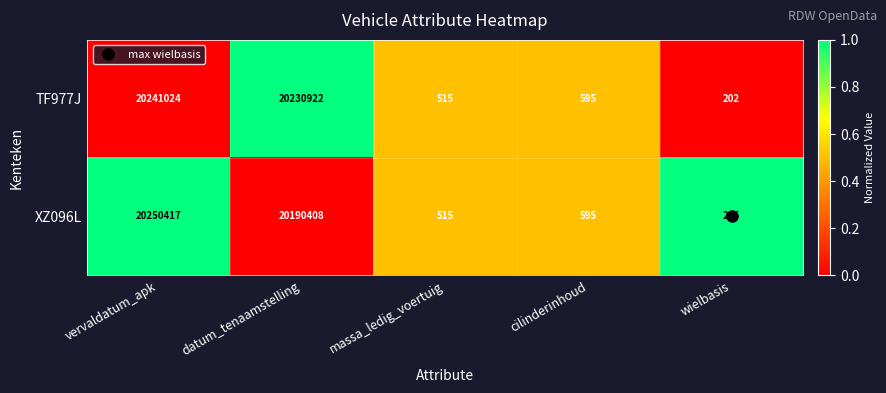

The TF977J series shows 202 at wielbasis. True or false?

True